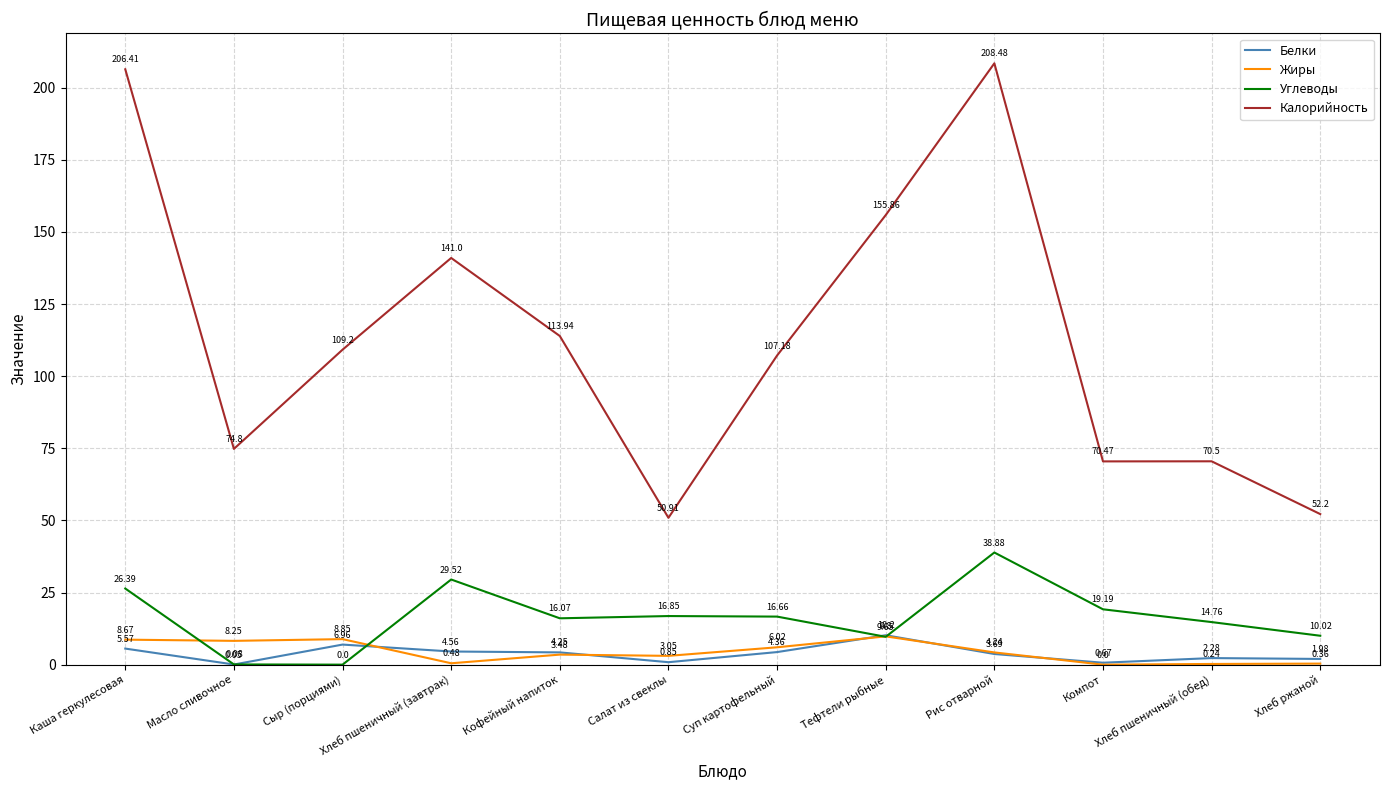

At Рис отварной, list the series in order from largest to smallest.

Калорийность, Углеводы, Жиры, Белки